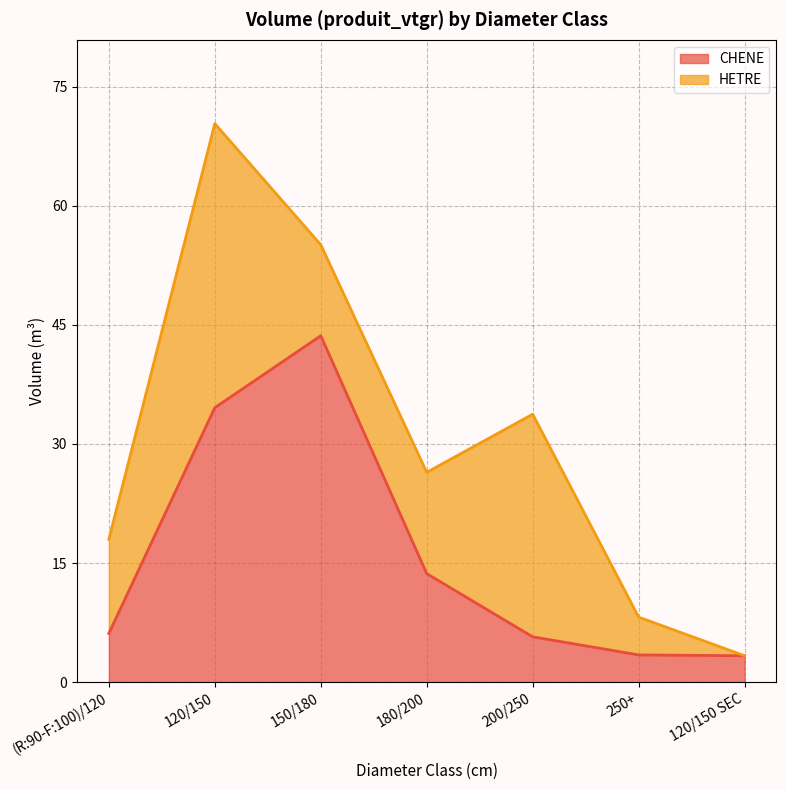

True or false: the data shows 6.1 at (R:90-F:100)/120.

True